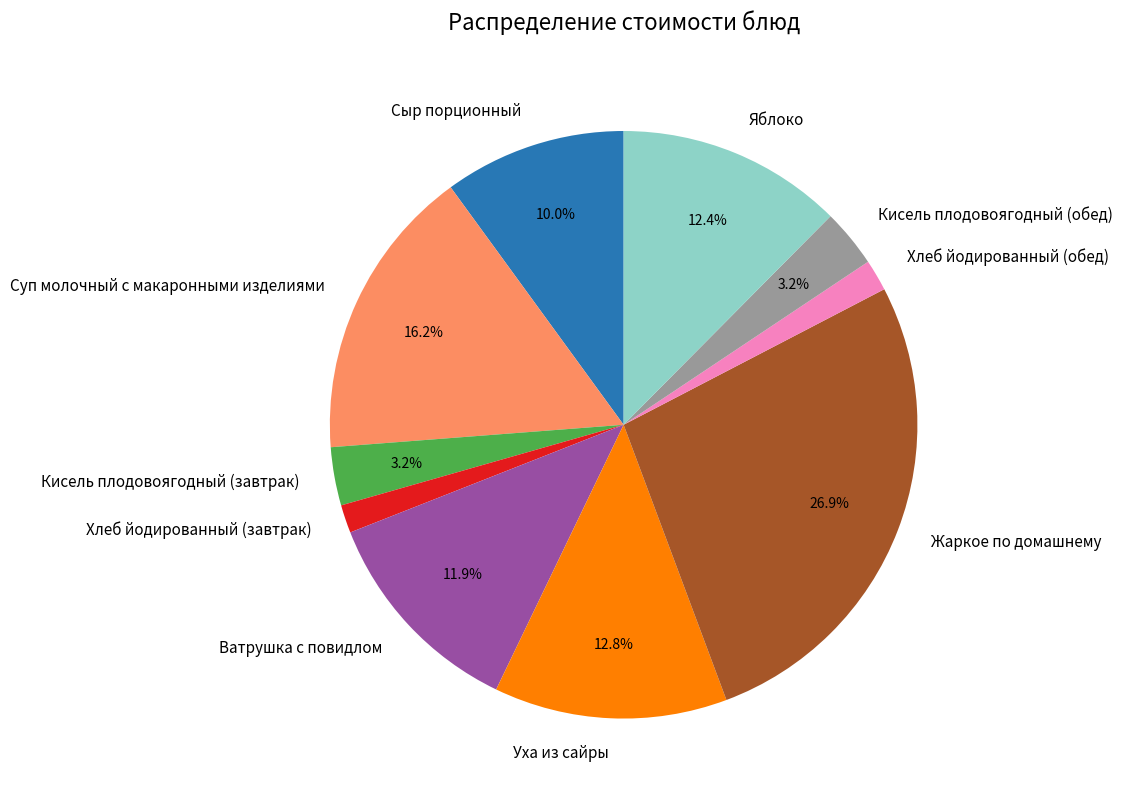

Combined, what portion of the pie is Ватрушка с повидлом and Кисель плодовоягодный (обед)?

15.1%